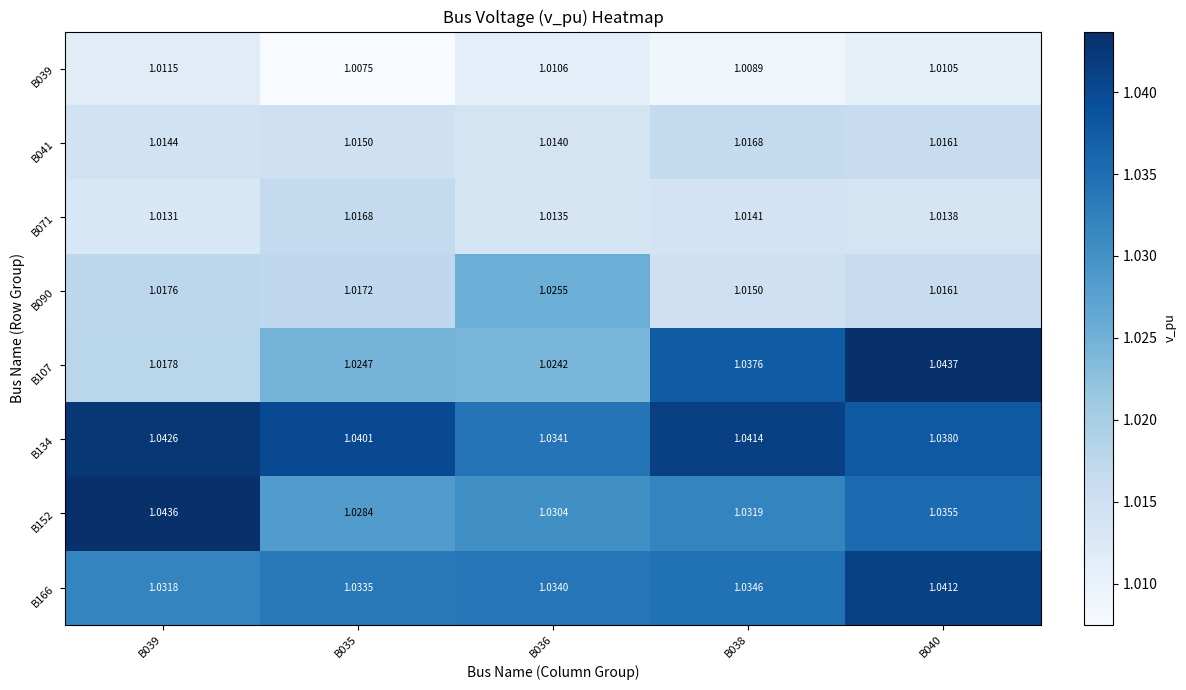

Is the value of B107 at B040 greater than the value of B090 at B035?

Yes